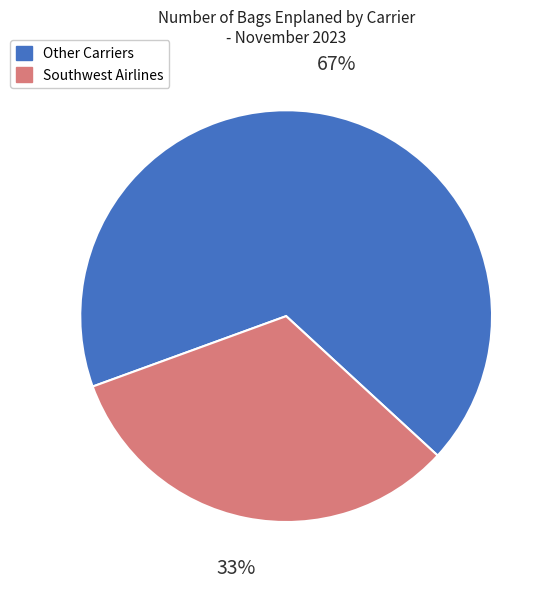

Is there a majority slice in this chart?

Yes